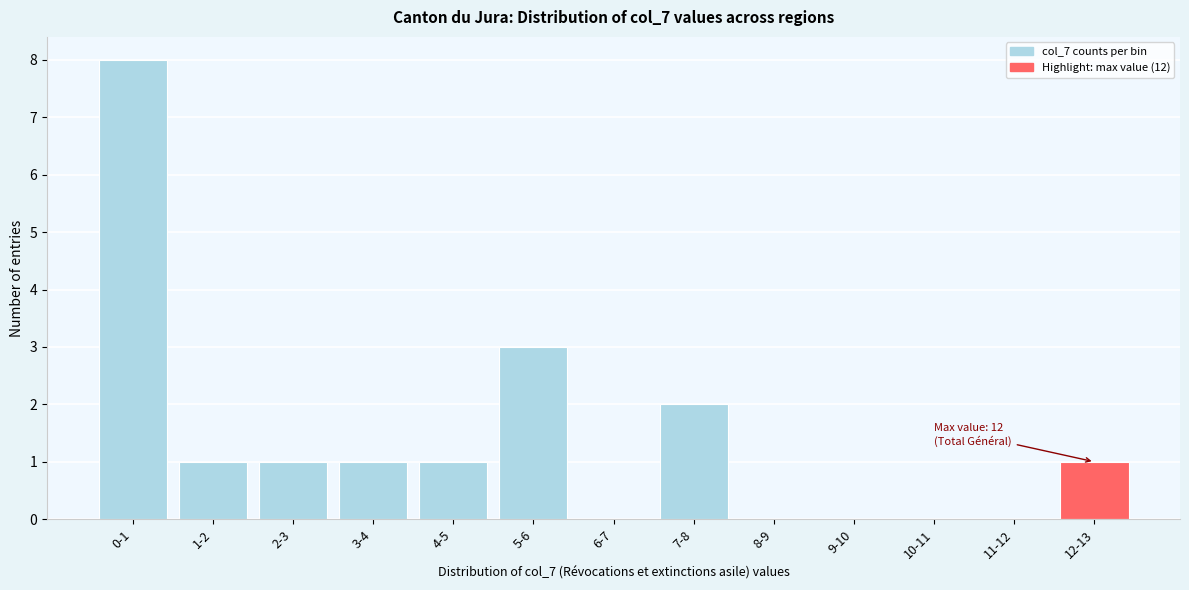

Reading right to left, extract all data points from this chart.

12-13=1	11-12=0	10-11=0	9-10=0	8-9=0	7-8=2	6-7=0	5-6=3	4-5=1	3-4=1	2-3=1	1-2=1	0-1=8